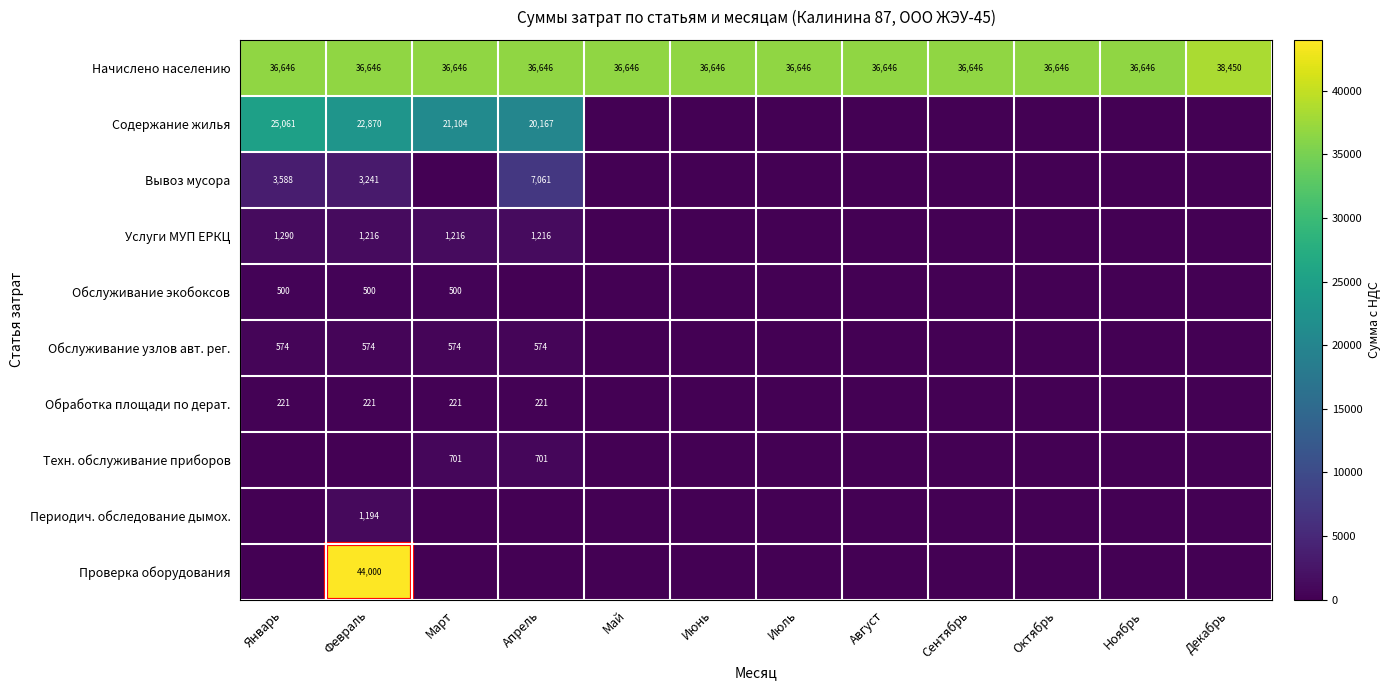

Is the value of Начислено населению at Июнь greater than the value of Обработка площади по дерат. at Апрель?

Yes